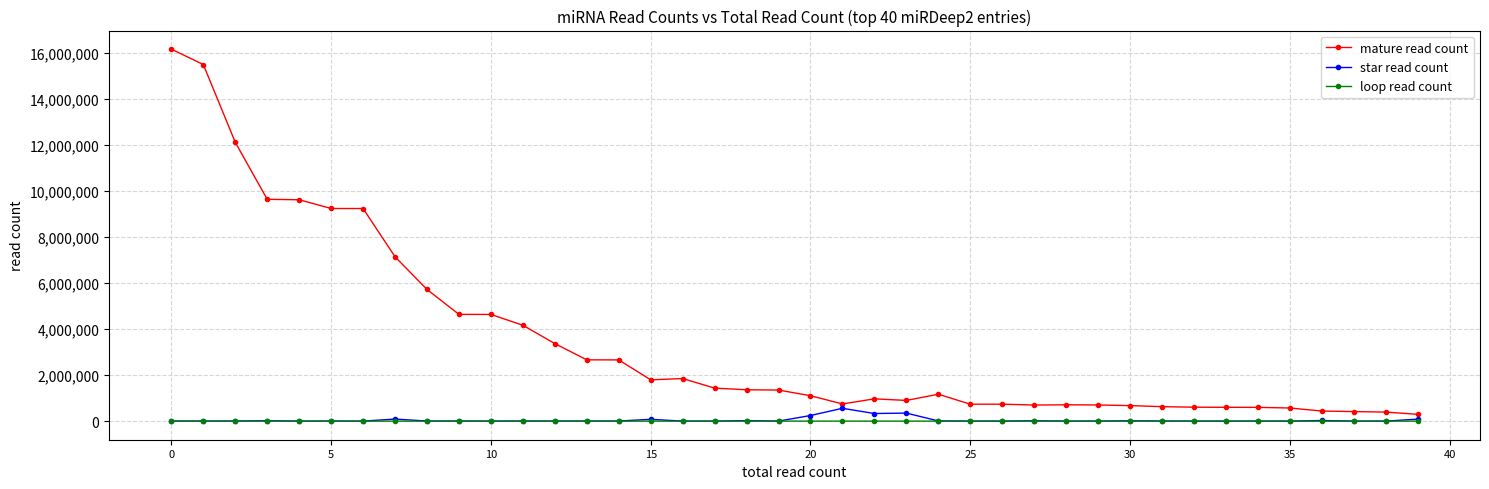

Which series has the largest range (max minus min)?

mature read count